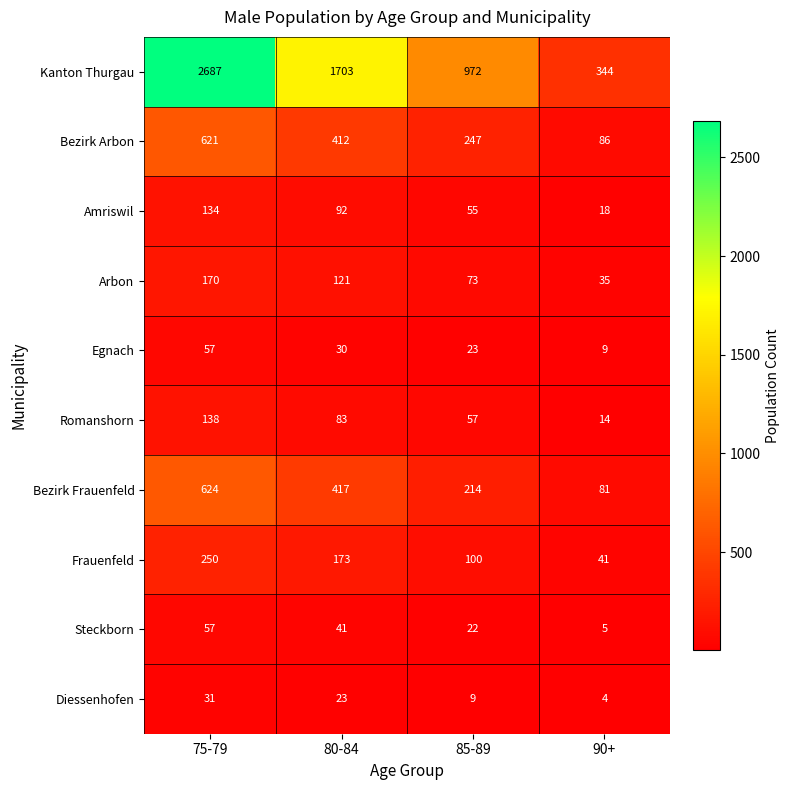

At 80-84, list the series in order from largest to smallest.

Kanton Thurgau, Bezirk Frauenfeld, Bezirk Arbon, Frauenfeld, Arbon, Amriswil, Romanshorn, Steckborn, Egnach, Diessenhofen